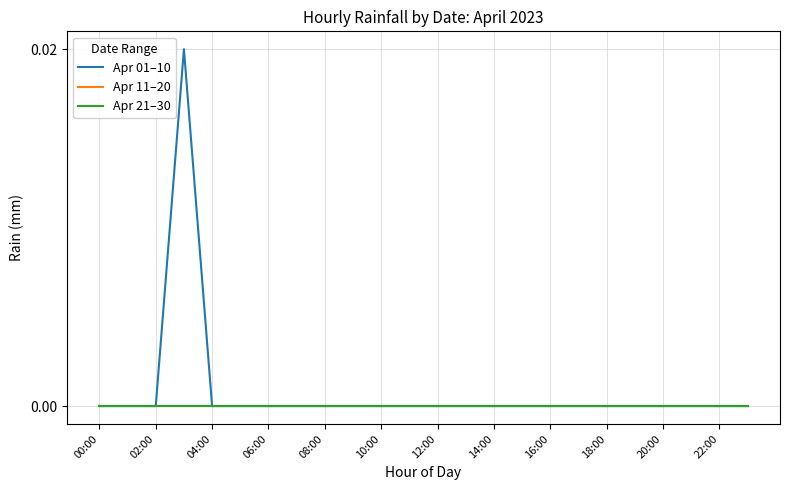

Is this an area chart (filled region under the line)?

No